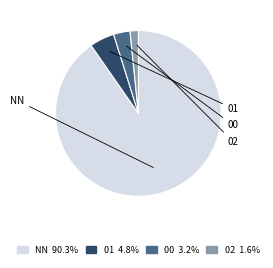

Is it true that 00 is 3% of the pie?

True